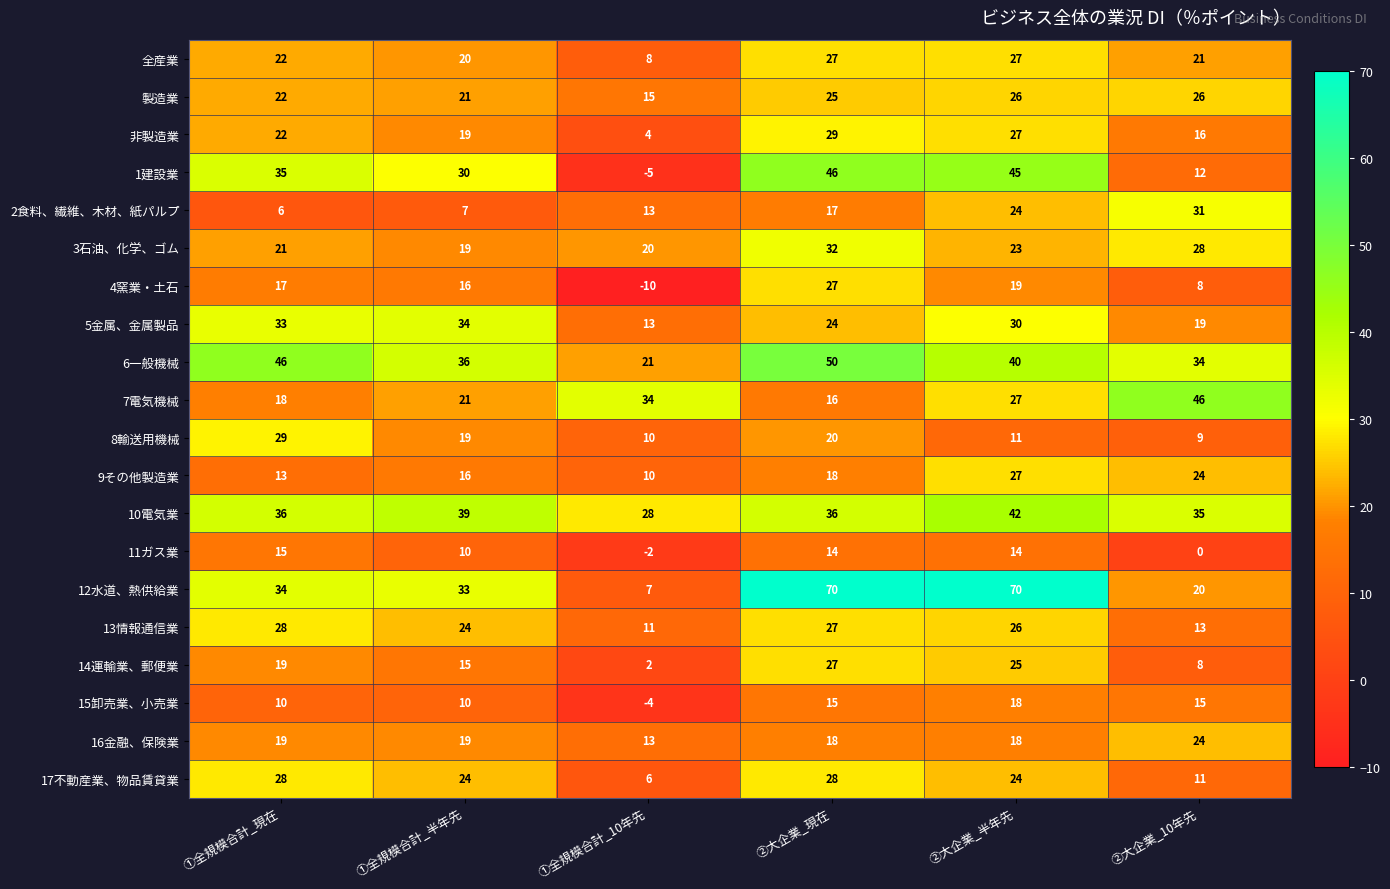

At which category is the sum across all series the highest?

②大企業_現在